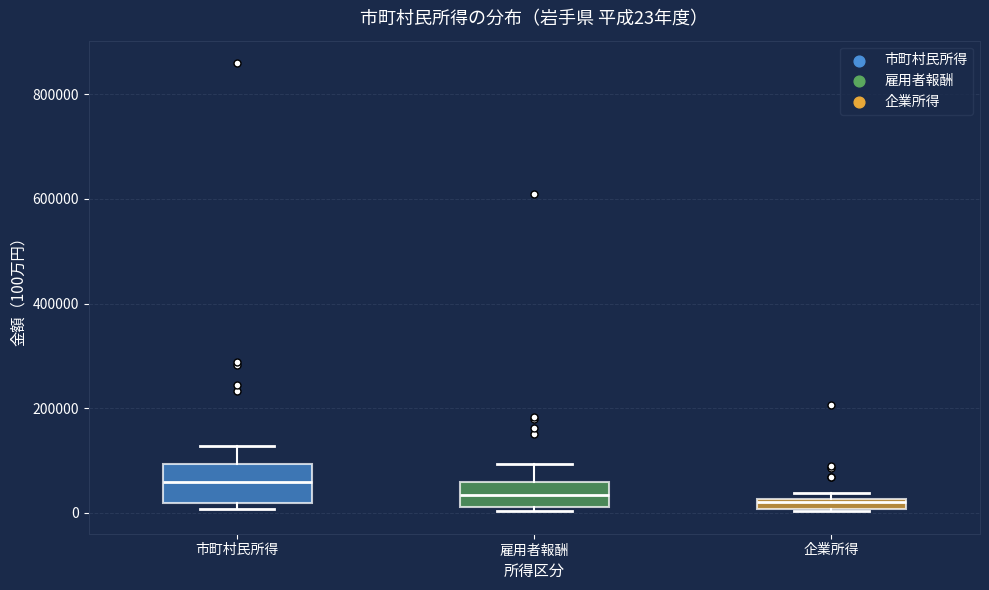

Comparing the boxes themselves (not the whiskers), which one is the tallest?

市町村民所得